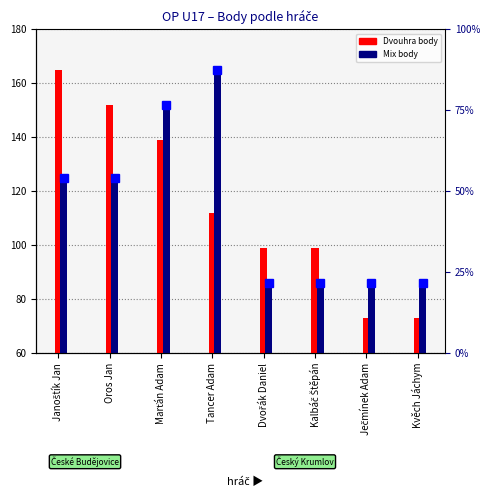

Reading left to right, list all the values displayed in this chart.

Dvouhra body: 165	152	139	112	99	99	73	73
Mix body: 125	125	152	165	86	86	86	86